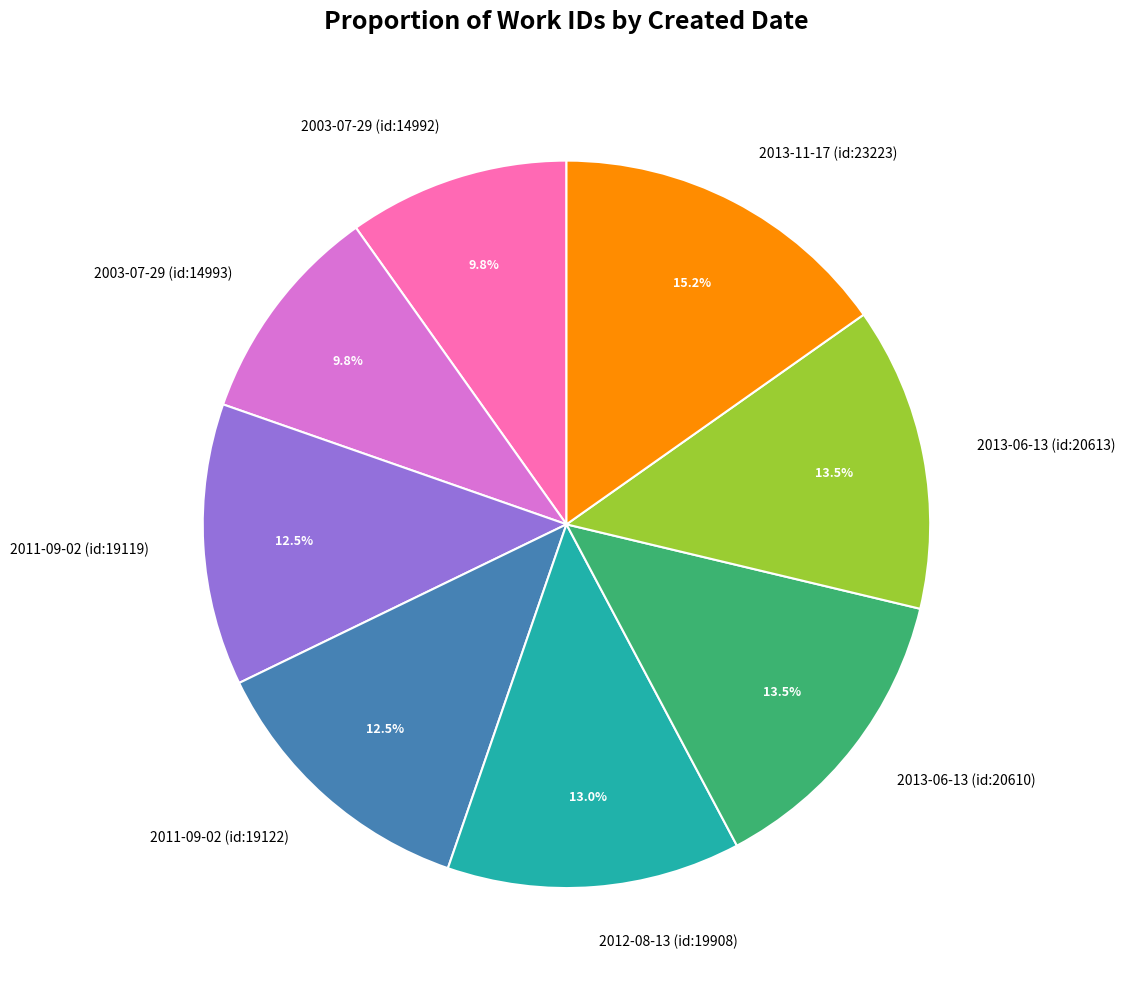

Does 2012-08-13 (id:19908) account for over 50% of the chart?

No